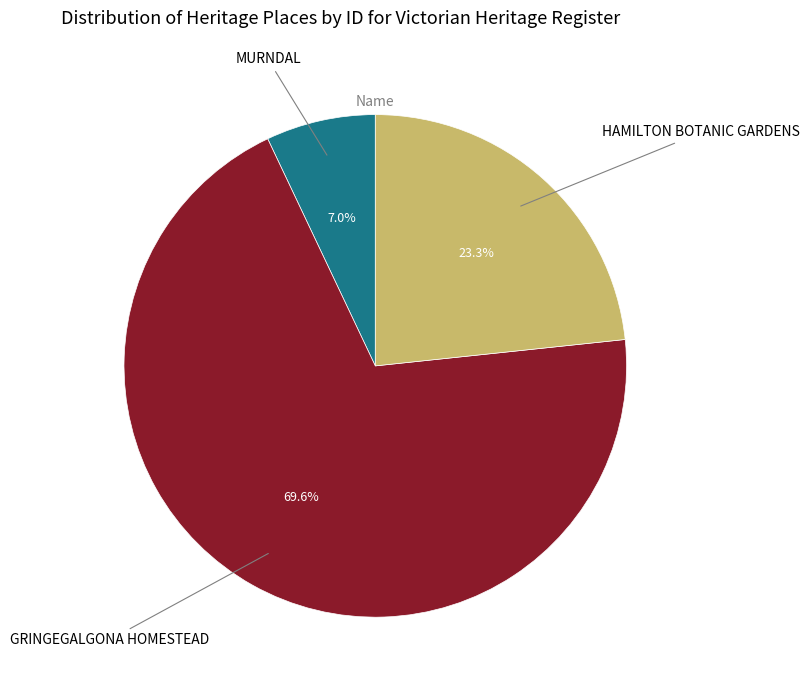

Does any single category account for the majority?

Yes